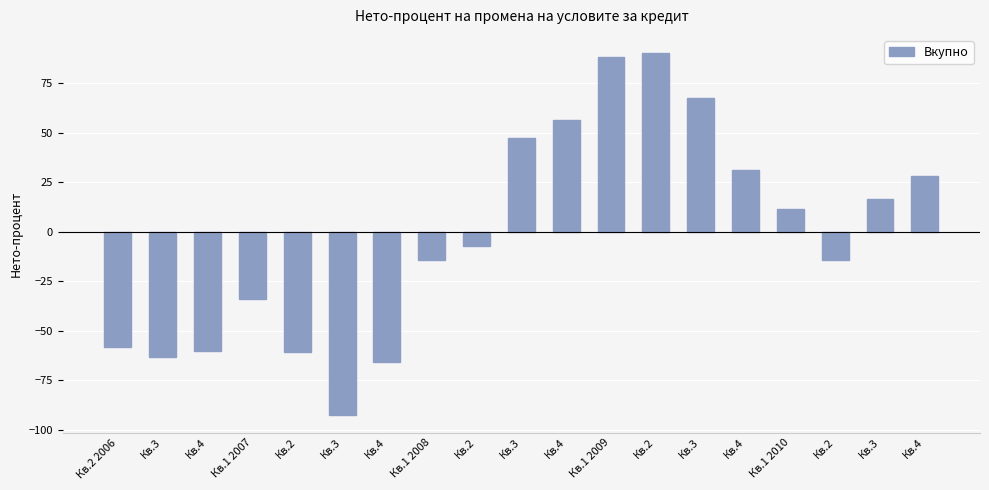

Reading left to right, transcribe all the data shown in this chart.

Кв.2 2006=-58.2	Кв.3=-63.2	Кв.4=-60.3	Кв.1 2007=-33.8	Кв.2=-60.7	Кв.3=-92.4	Кв.4=-65.7	Кв.1 2008=-14.1	Кв.2=-7.2	Кв.3=47.3	Кв.4=56.2	Кв.1 2009=88.4	Кв.2=90.3	Кв.3=67.6	Кв.4=31.4	Кв.1 2010=11.5	Кв.2=-14.1	Кв.3=16.3	Кв.4=28.2